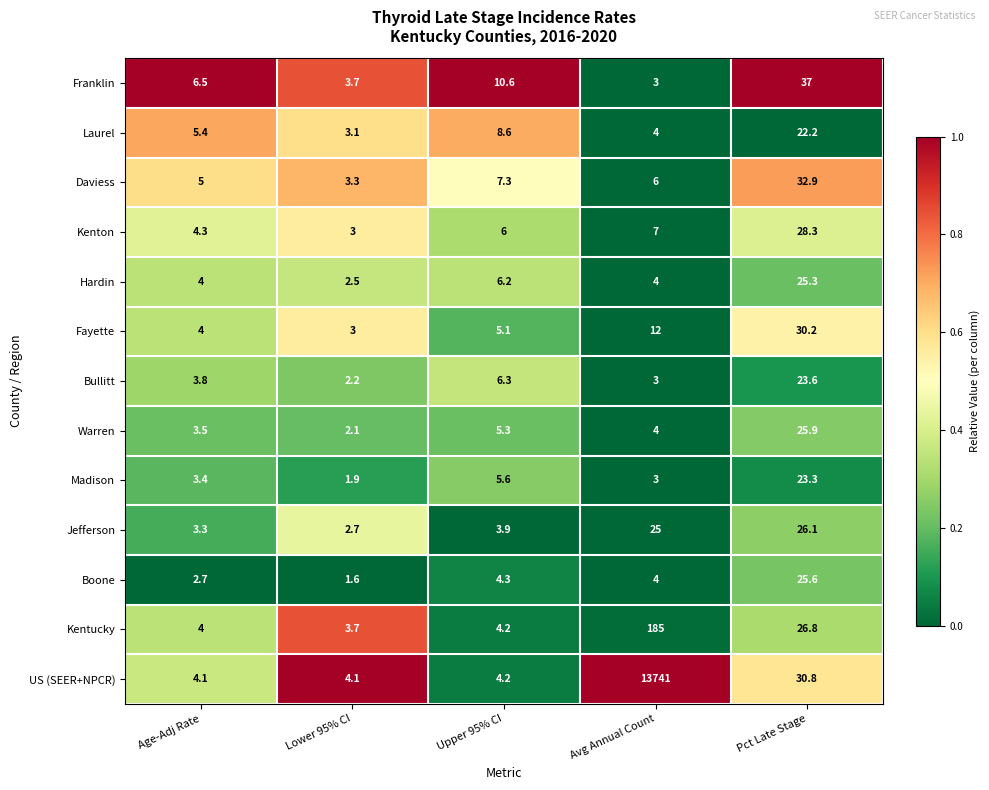

The value of Daviess at Avg Annual Count is 10.0. True or false?

False